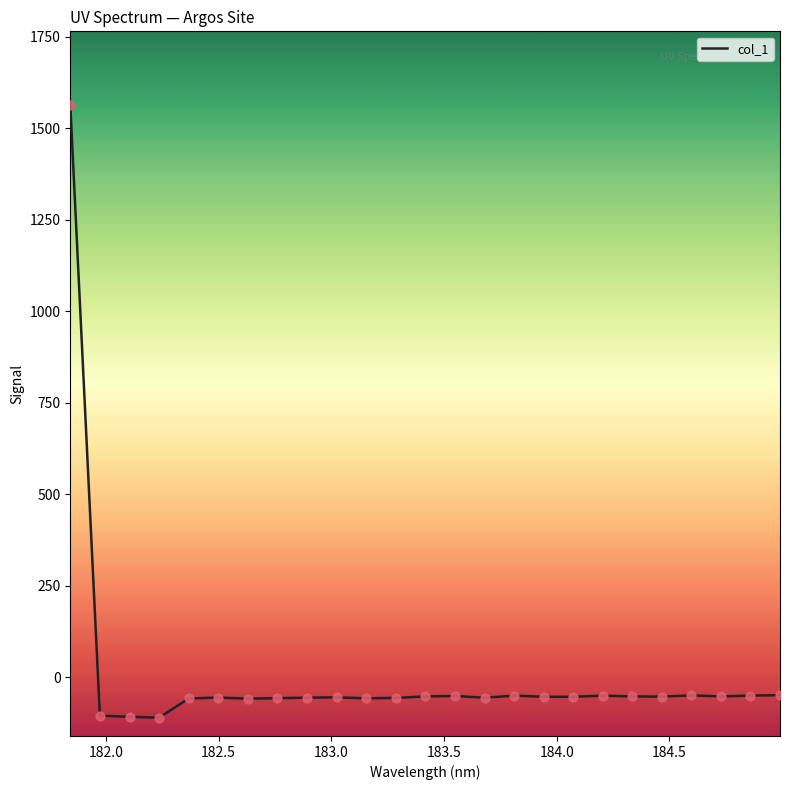

What is the maximum value shown in the chart?

1565.2